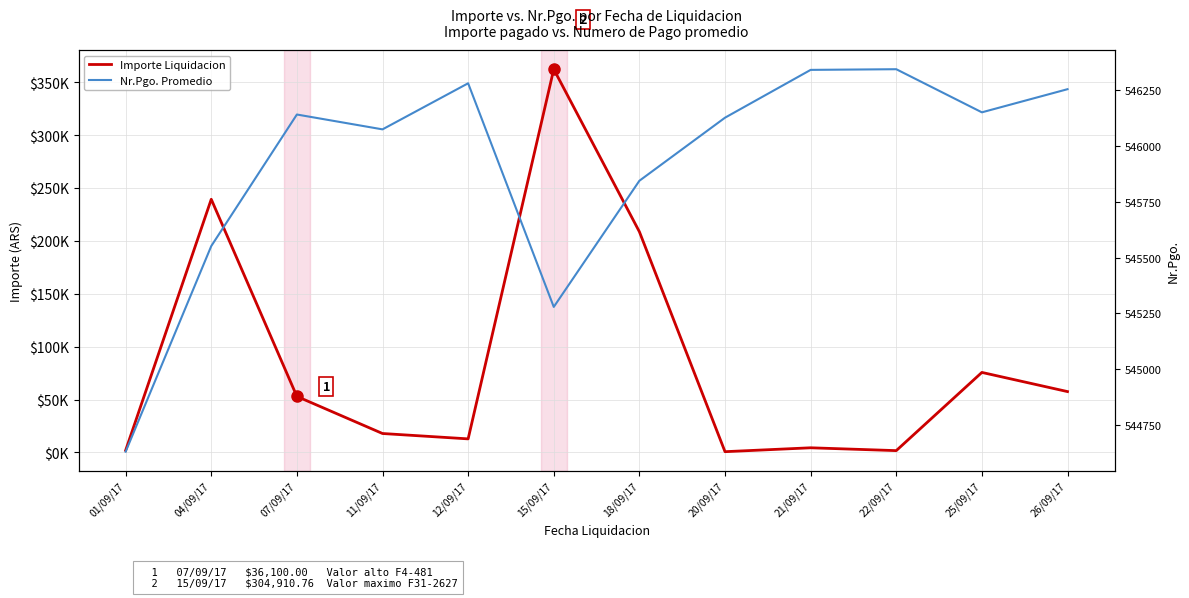

At which category is the sum across all series the highest?

15/09/17